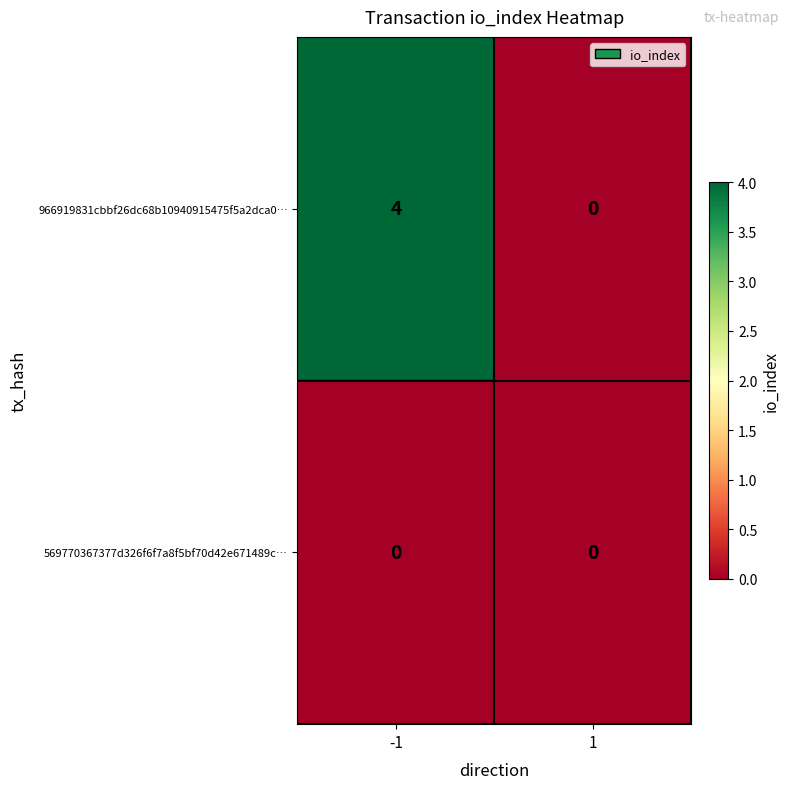

Rank the categories by 966919831cbbf26dc68b10940915475f5a2dca0… value from highest to lowest.

-1, 1